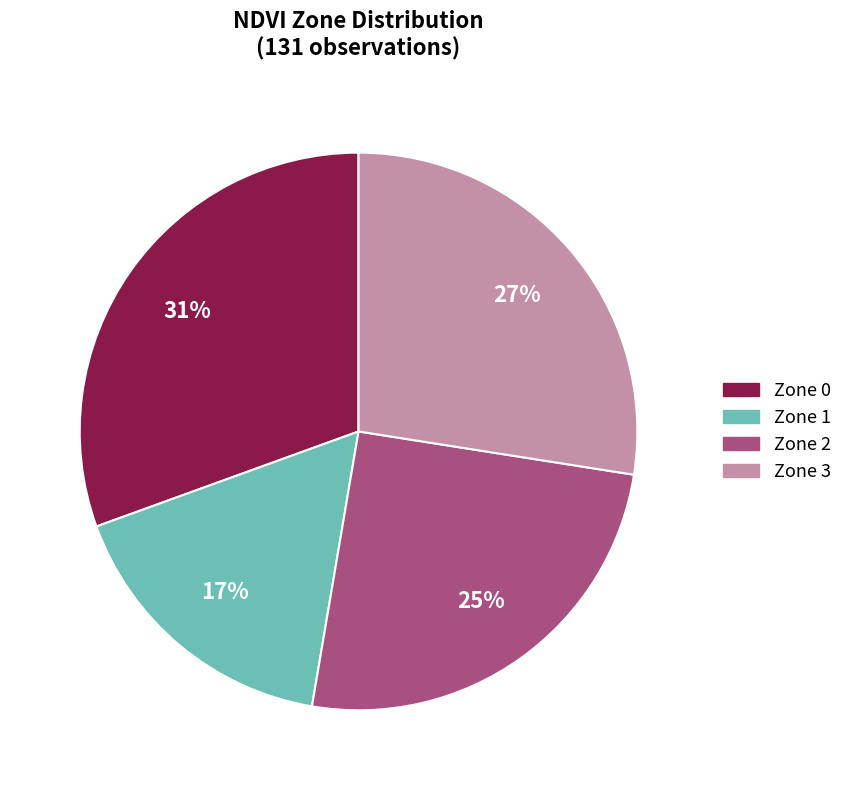

Is there any slice that represents more than half of the pie?

No